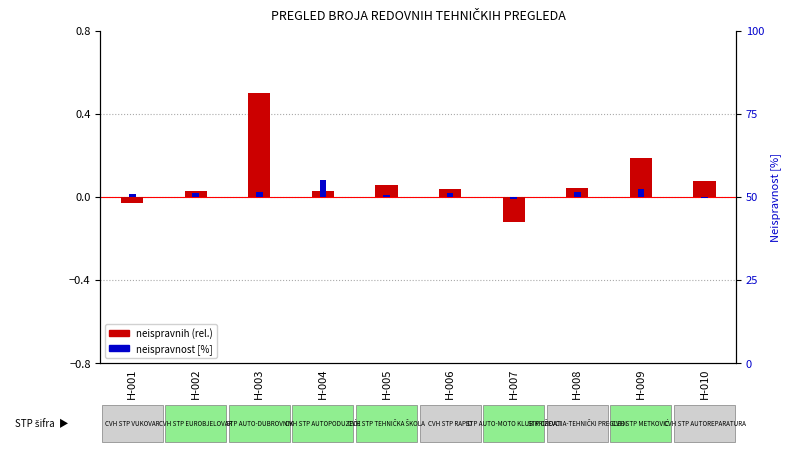

Rank the categories by neispravnih (normalized) value from highest to lowest.

H-003, H-009, H-010, H-005, H-008, H-006, H-004, H-002, H-001, H-007